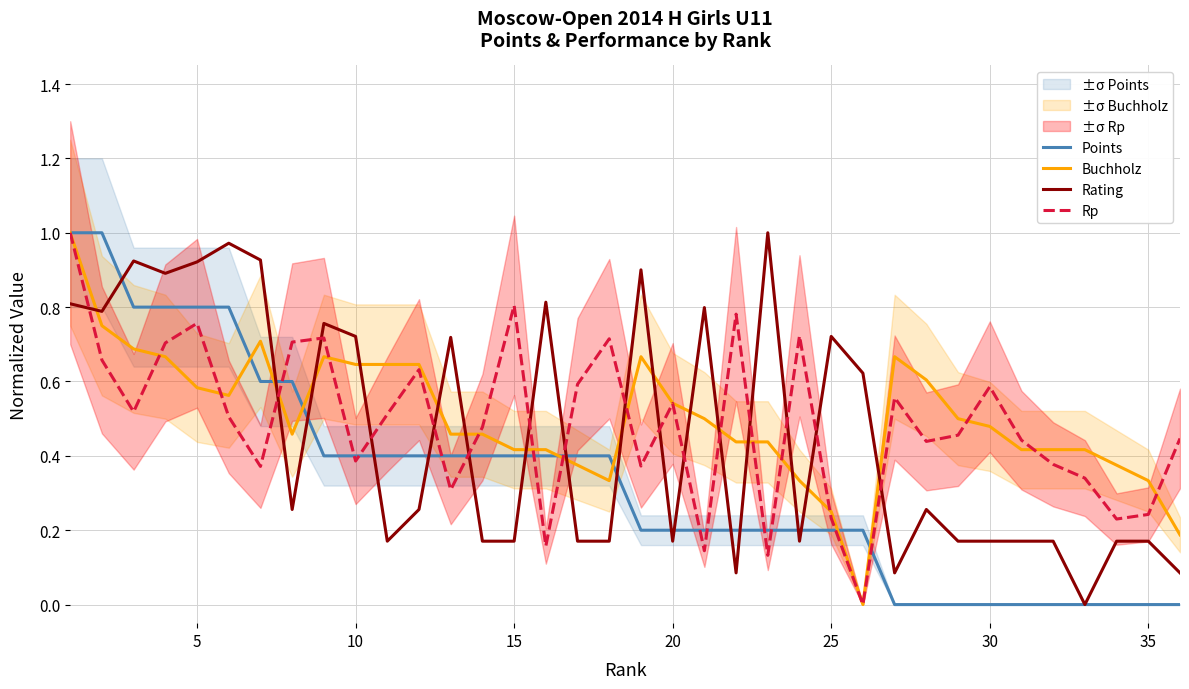

What is the difference between the highest and lowest values at 25?

0.5